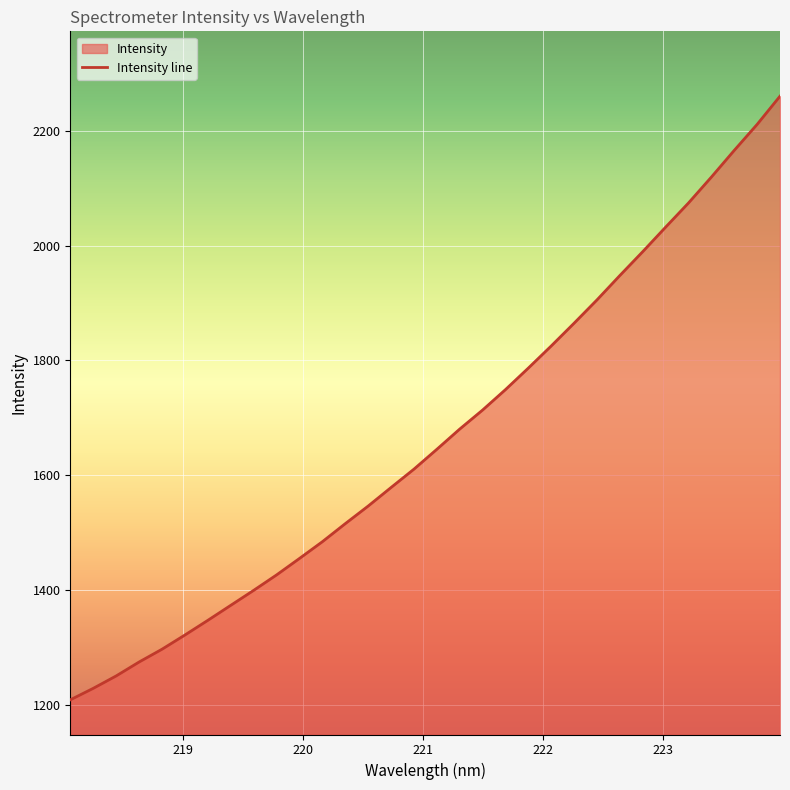

Does the chart display data point markers on the line(s)?

No